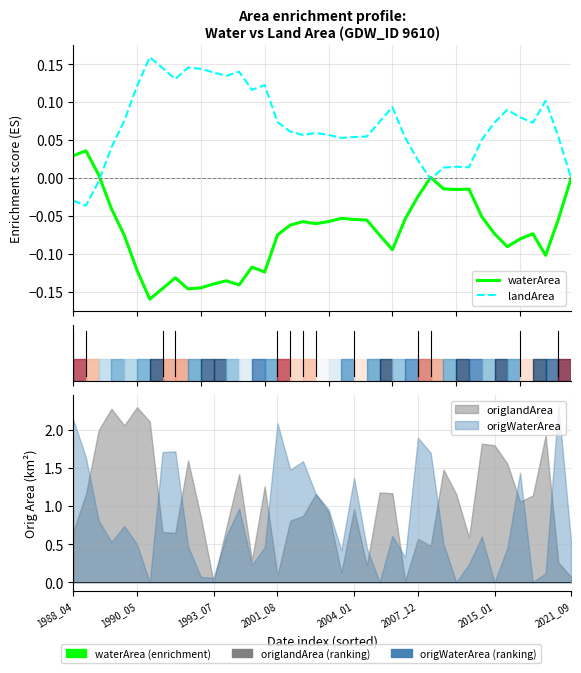

What is the spread (max minus min) of values at 32?

0.1